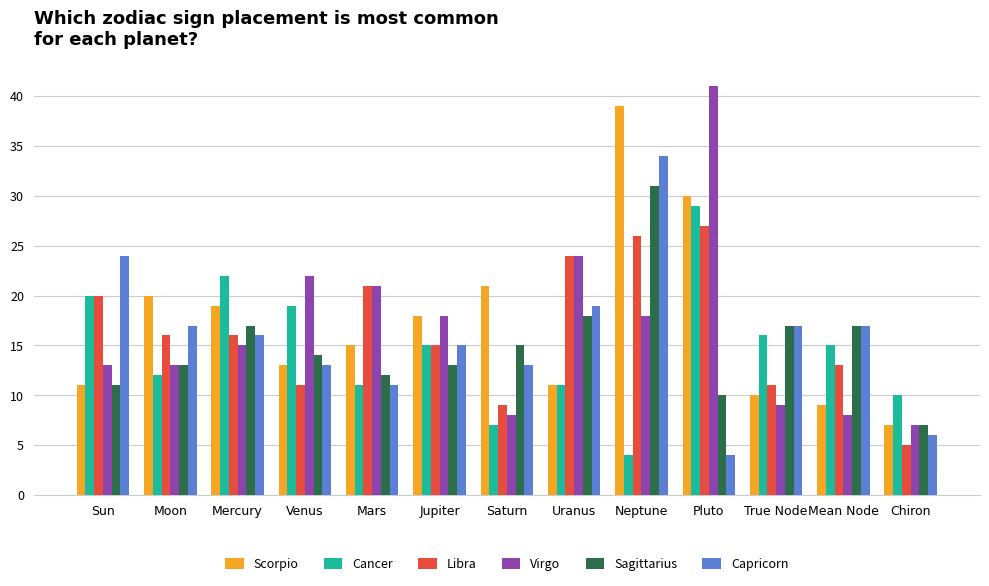

Which series has the largest range (max minus min)?

Virgo